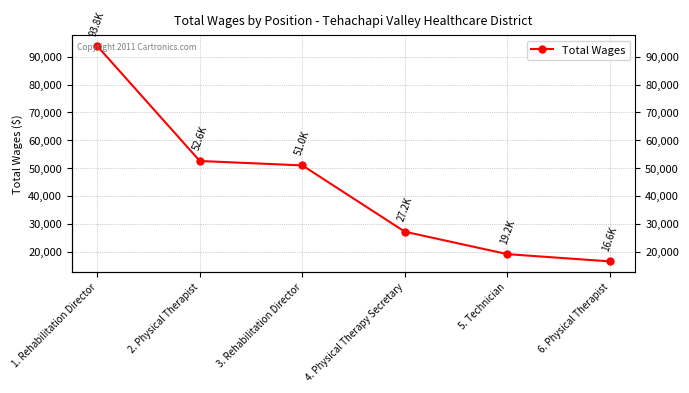

Reading left to right, list all the values displayed in this chart.

1. Rehabilitation Director=93793	2. Physical Therapist=52597	3. Rehabilitation Director=51022	4. Physical Therapy Secretary=27242	5. Technician=19192	6. Physical Therapist=16587